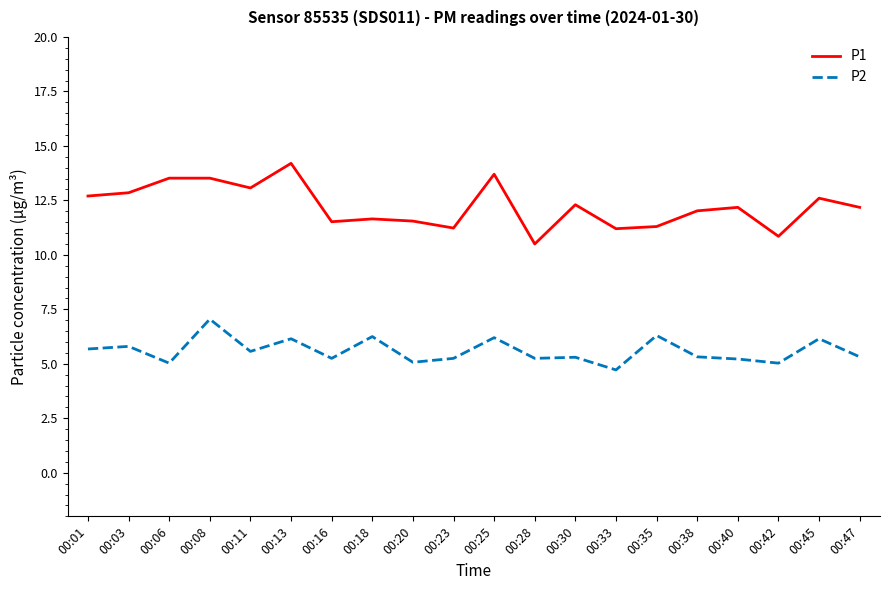

What are all the series names shown in the legend?

P1, P2